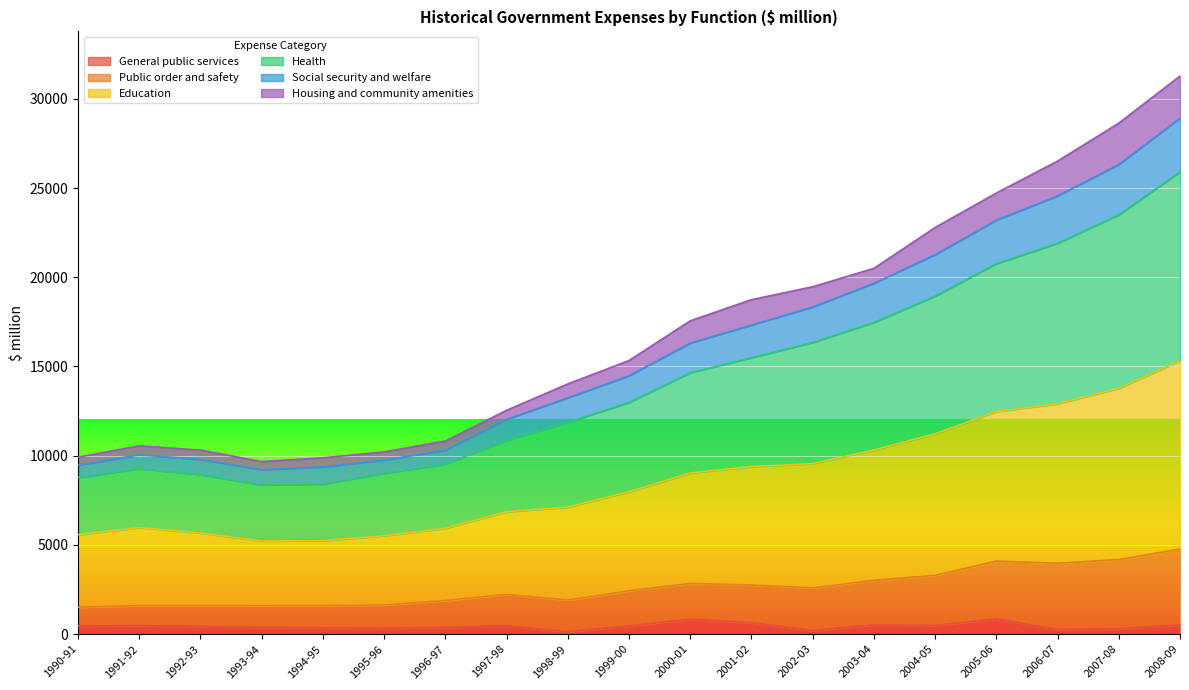

Which has a higher value, 1998-99 or 1991-92?

1991-92